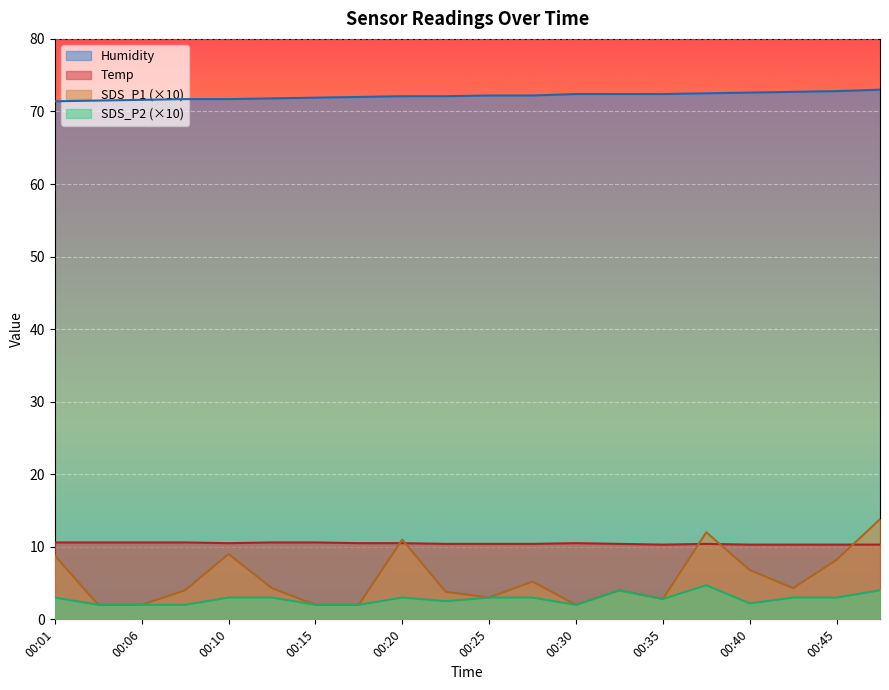

Reading left to right, what are all the values shown in this chart?

SDS_P1: 00:01=8.8	00:03=2.0	00:06=2.0	00:08=4.0	00:10=9.0	00:13=4.3	00:15=2.0	00:18=2.0	00:20=11.0	00:23=3.8	00:25=3.0	00:28=5.2	00:30=2.0	00:32=4.0	00:35=2.8	00:37=12.0	00:40=6.8	00:42=4.3	00:45=8.2	00:47=13.8
SDS_P2: 00:01=3.0	00:03=2.0	00:06=2.0	00:08=2.0	00:10=3.0	00:13=3.0	00:15=2.0	00:18=2.0	00:20=3.0	00:23=2.5	00:25=3.0	00:28=3.0	00:30=2.0	00:32=4.0	00:35=2.8	00:37=4.7	00:40=2.2	00:42=3.0	00:45=3.0	00:47=4.0
Temp: 00:01=10.6	00:03=10.6	00:06=10.6	00:08=10.6	00:10=10.5	00:13=10.6	00:15=10.6	00:18=10.5	00:20=10.5	00:23=10.4	00:25=10.4	00:28=10.4	00:30=10.5	00:32=10.4	00:35=10.3	00:37=10.4	00:40=10.3	00:42=10.3	00:45=10.3	00:47=10.3
Humidity: 00:01=71.4	00:03=71.5	00:06=71.6	00:08=71.7	00:10=71.7	00:13=71.8	00:15=71.9	00:18=72.0	00:20=72.1	00:23=72.1	00:25=72.2	00:28=72.2	00:30=72.4	00:32=72.4	00:35=72.4	00:37=72.5	00:40=72.6	00:42=72.7	00:45=72.8	00:47=73.0